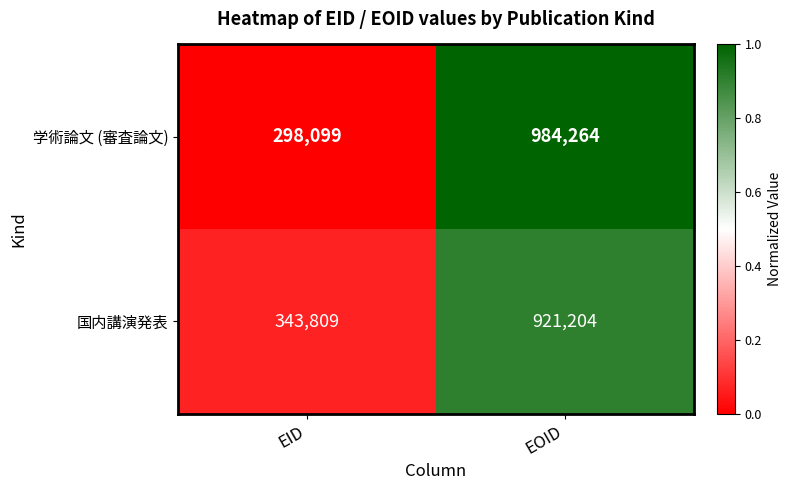

Is it true that 学術論文 (審査論文) equals 170308 at EID?

False